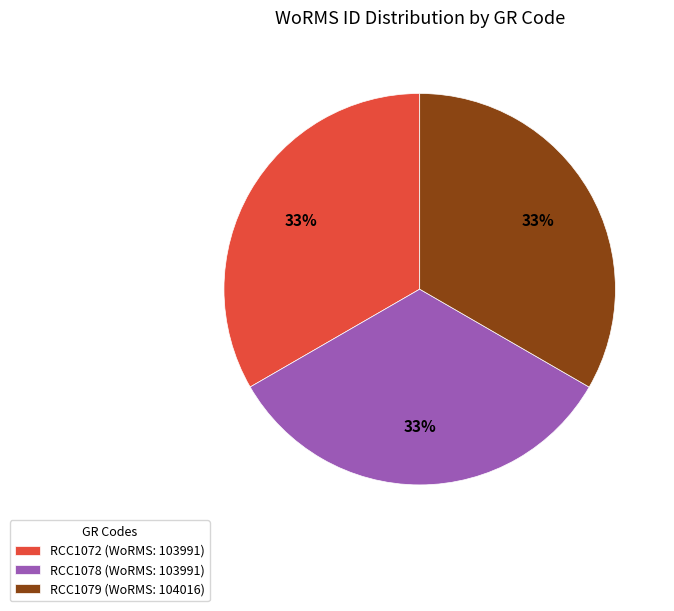

Approximately how many times larger is the value at RCC1072 compared to RCC1078?

1.0